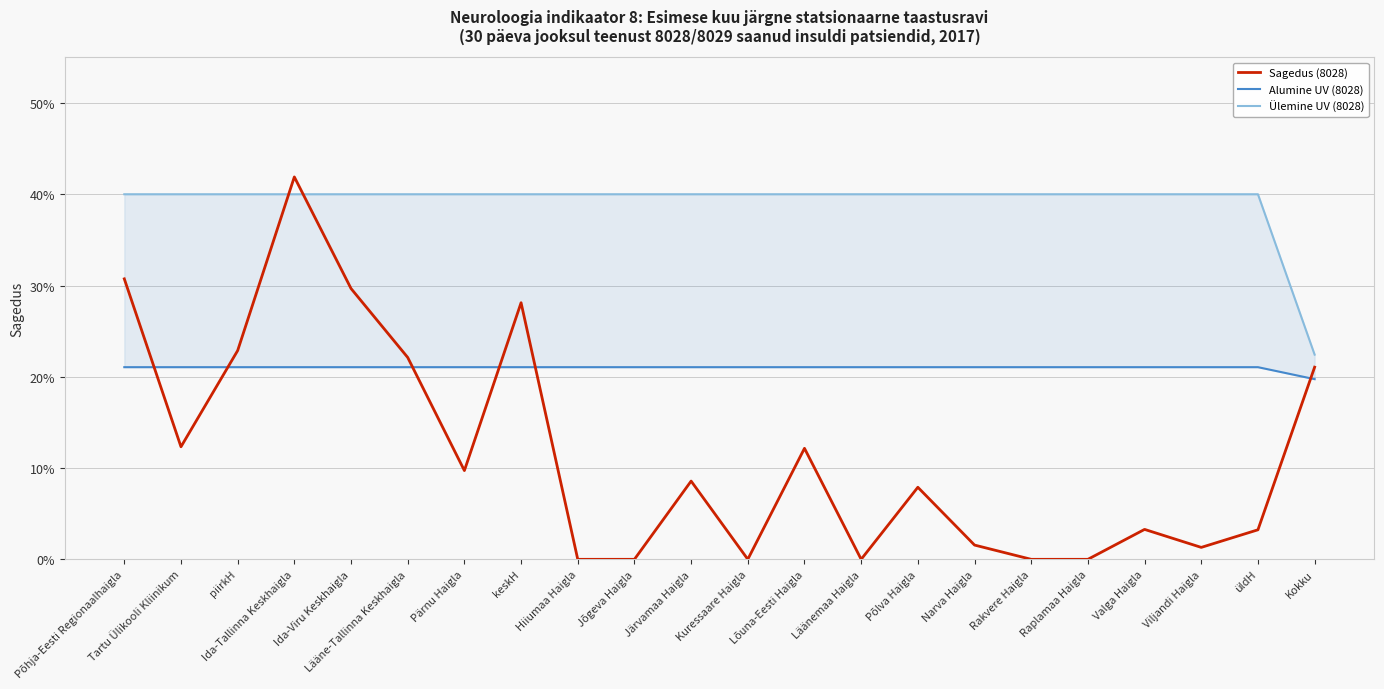

Reading right to left, list all the values displayed in this chart.

Sagedus (8028): 0.2	0.0	0.0	0.0	0.0	0.0	0.0	0.1	0.0	0.1	0.0	0.1	0.0	0.0	0.3	0.1	0.2	0.3	0.4	0.2	0.1	0.3
Alumine UV (8028): 0.2	0.2	0.2	0.2	0.2	0.2	0.2	0.2	0.2	0.2	0.2	0.2	0.2	0.2	0.2	0.2	0.2	0.2	0.2	0.2	0.2	0.2
Ülemine UV (8028): 0.2	0.4	0.4	0.4	0.4	0.4	0.4	0.4	0.4	0.4	0.4	0.4	0.4	0.4	0.4	0.4	0.4	0.4	0.4	0.4	0.4	0.4